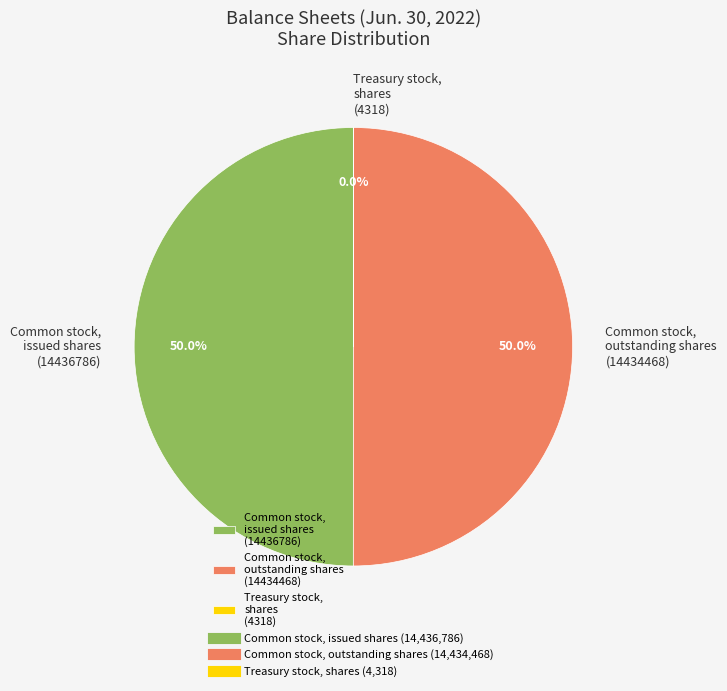

What percentage is NOT represented by Common stock, outstanding shares (14434468)?

50.0%